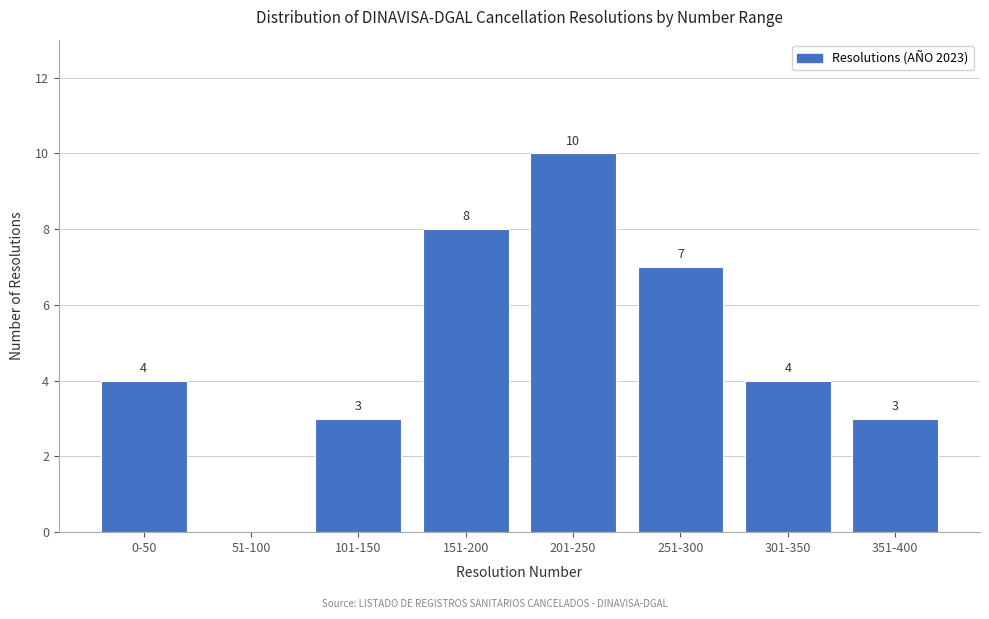

Reading left to right, transcribe all the data shown in this chart.

0-50=4	51-100=0	101-150=3	151-200=8	201-250=10	251-300=7	301-350=4	351-400=3